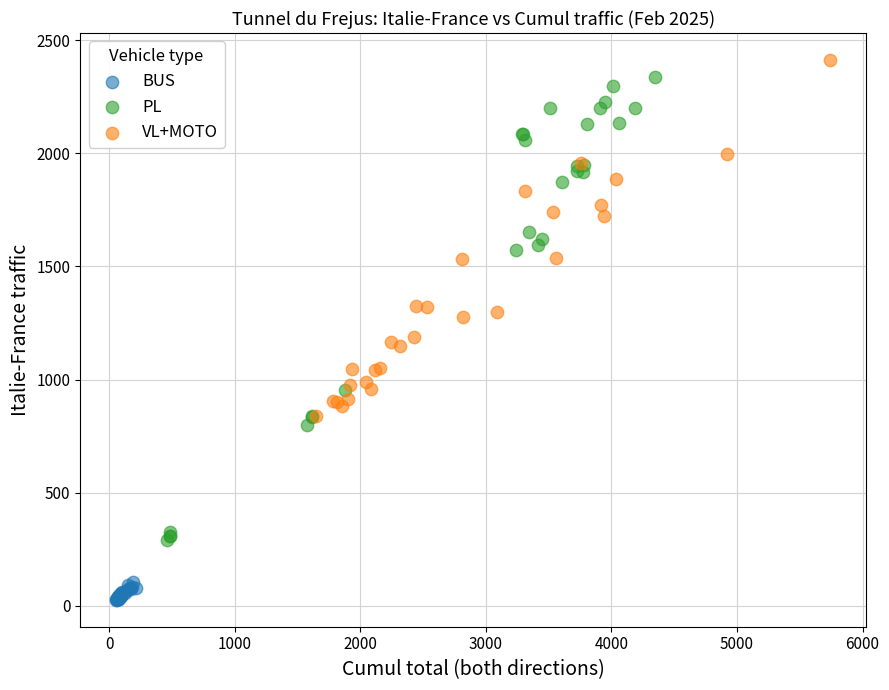

What are all the series names shown in the legend?

BUS, PL, VL+MOTO